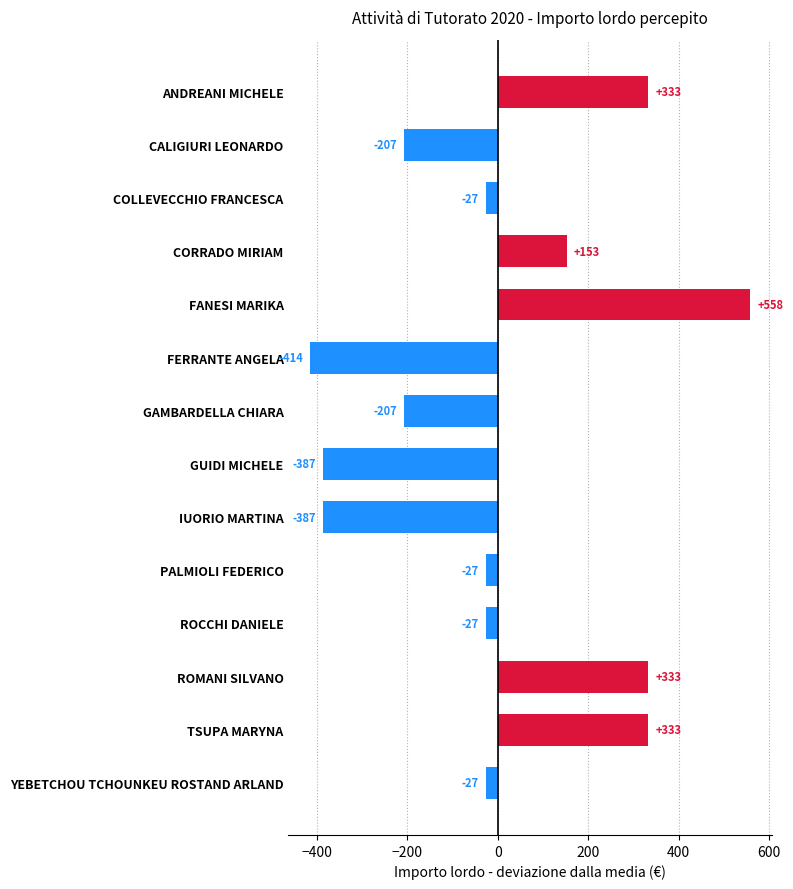

Between GAMBARDELLA CHIARA and COLLEVECCHIO FRANCESCA, which is larger?

COLLEVECCHIO FRANCESCA